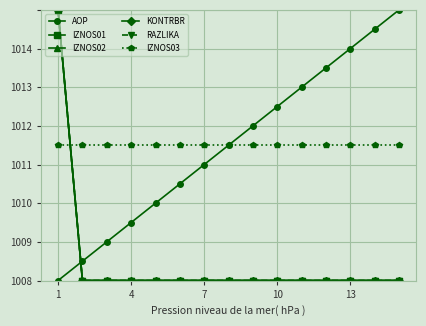

Does the chart have visible grid lines?

Yes